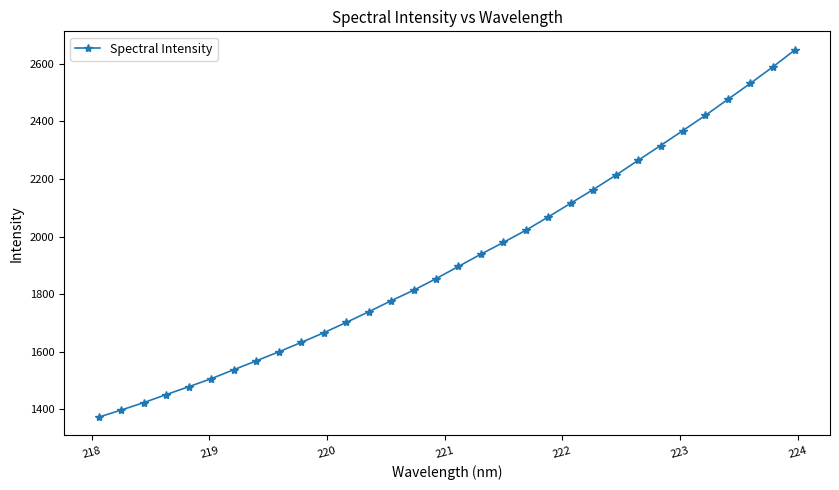

What is the difference between the maximum and minimum values?

1275.8